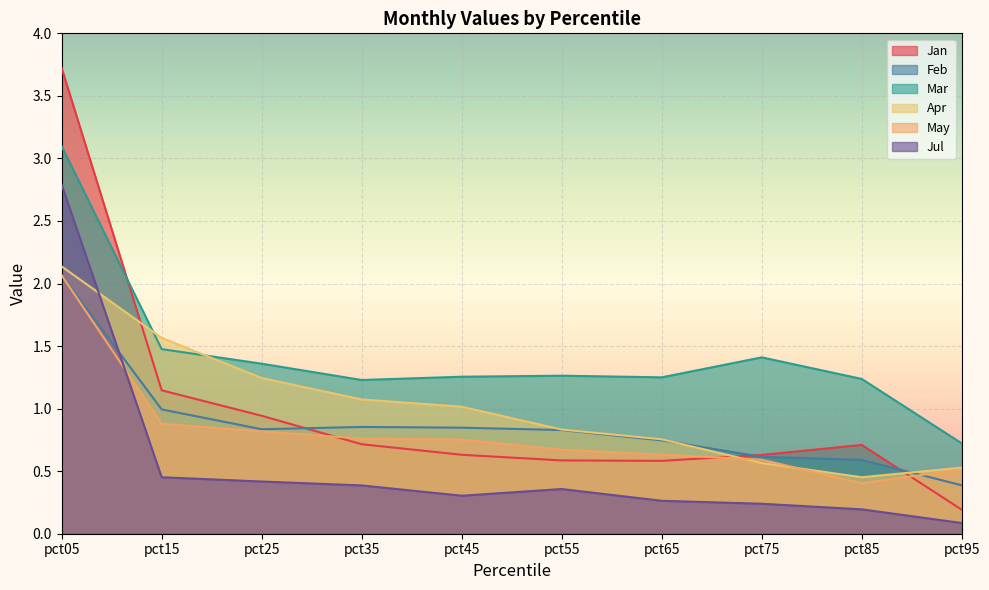

List the labels in order of Feb value, smallest first.

pct95, pct85, pct75, pct65, pct55, pct25, pct45, pct35, pct15, pct05